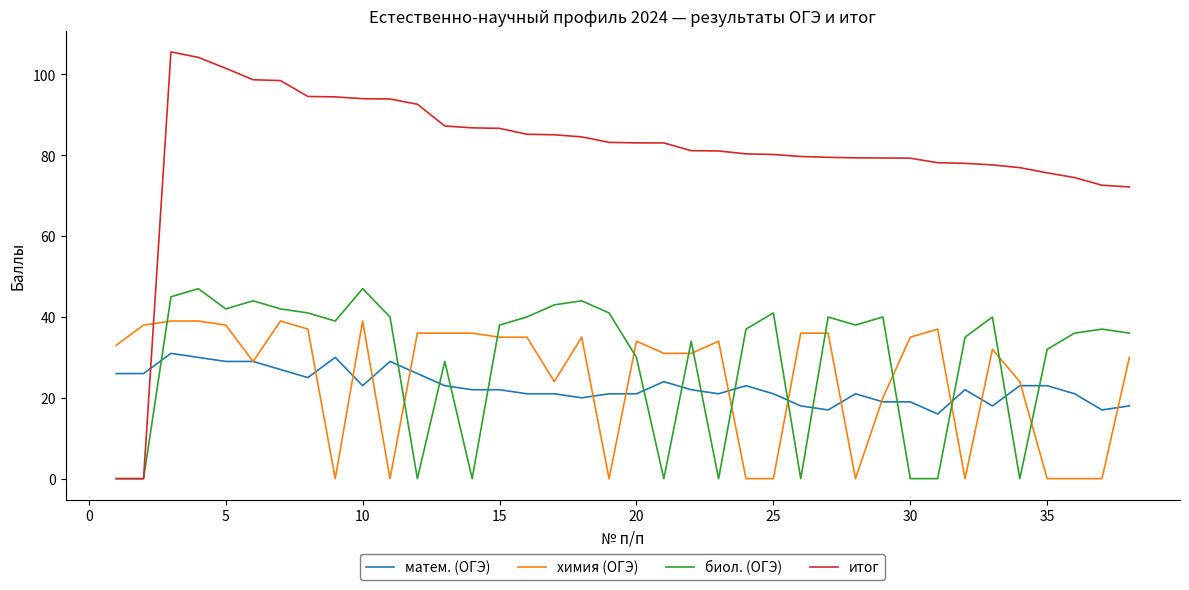

How many times do матем. (ОГЭ) and биол. (ОГЭ) cross each other?

15